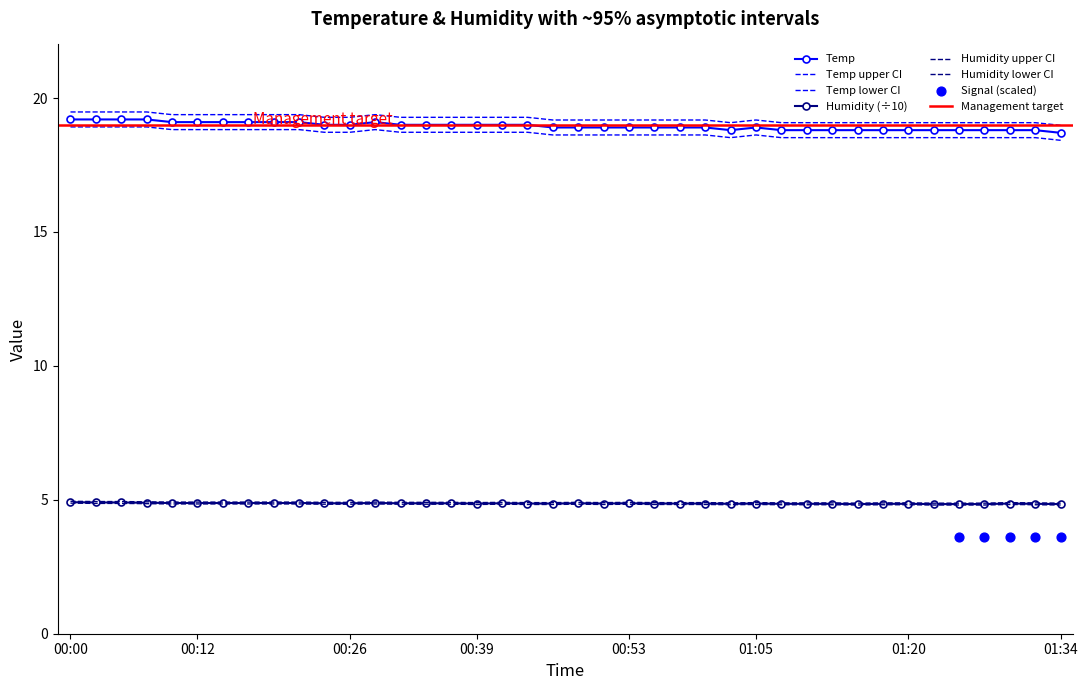

Which series has the largest total across all categories?

Temp